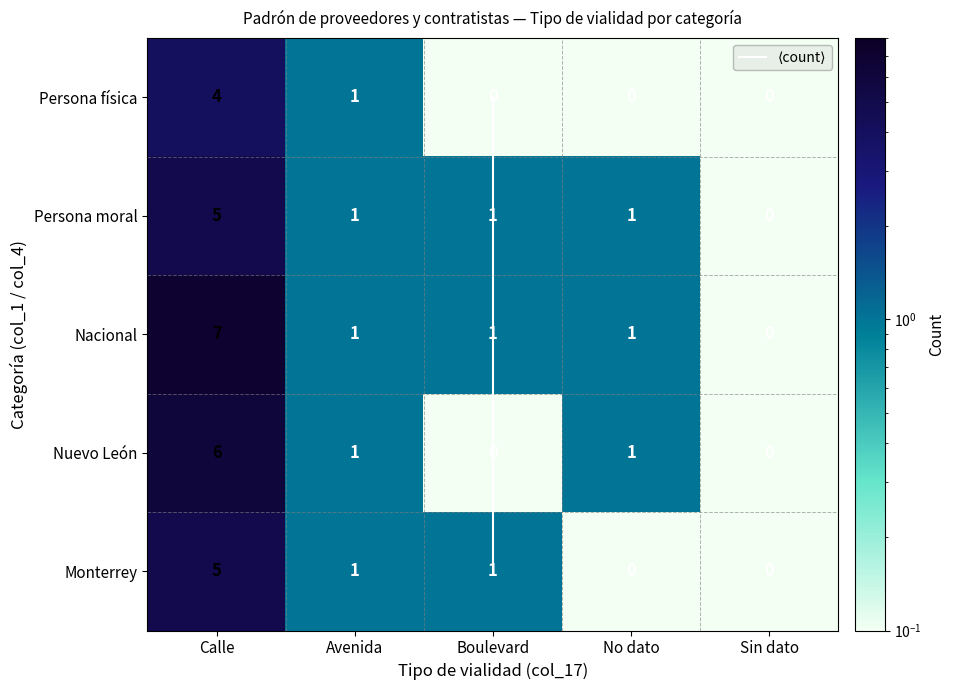

At which label does Persona física reach its minimum?

Boulevard